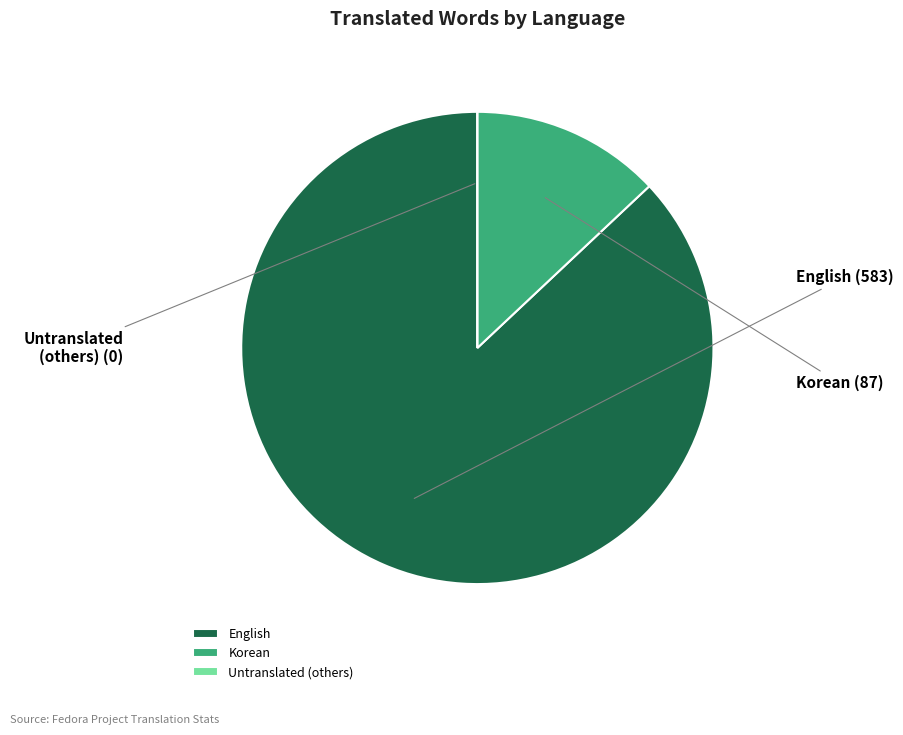

Does any single category account for the majority?

Yes